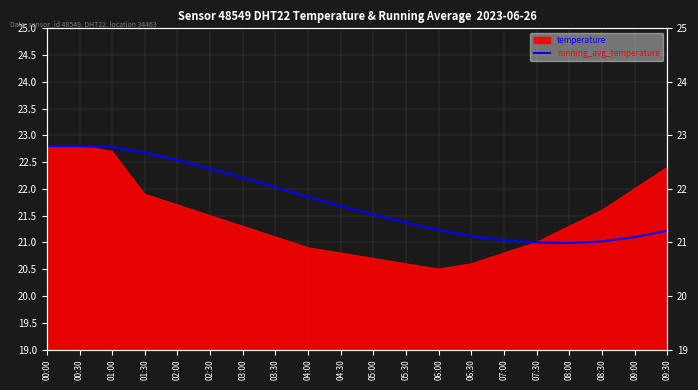

What position from the right is 09:00?

2